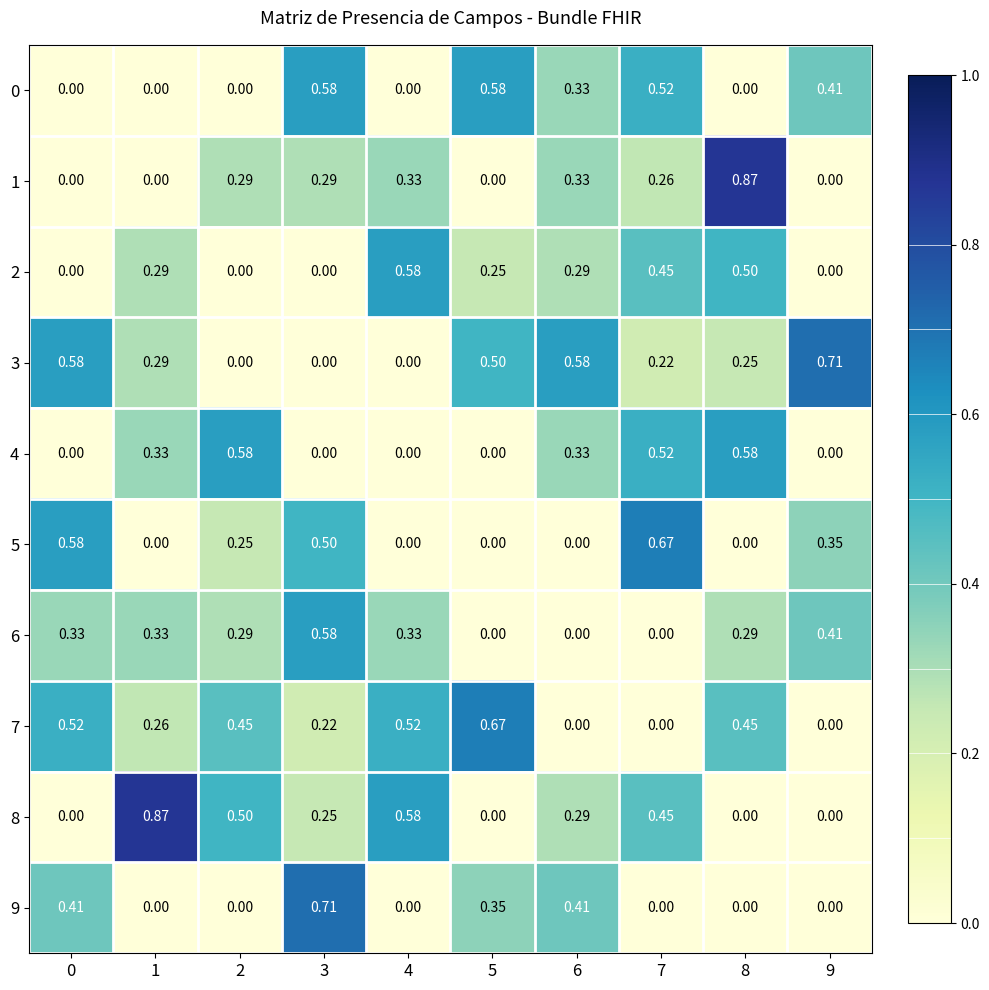

How many values in the 6 series exceed 0?

7